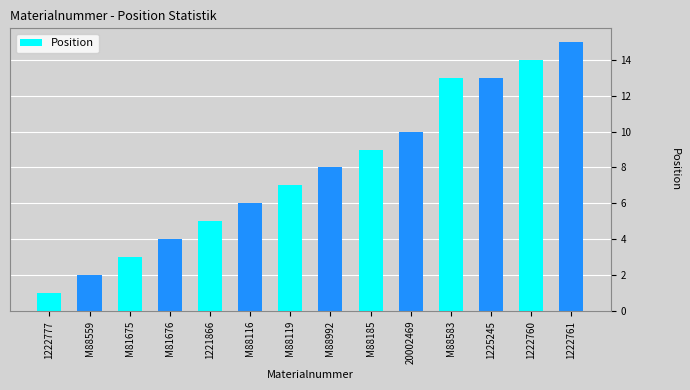

Is it true that the value at M88992 is 8?

True